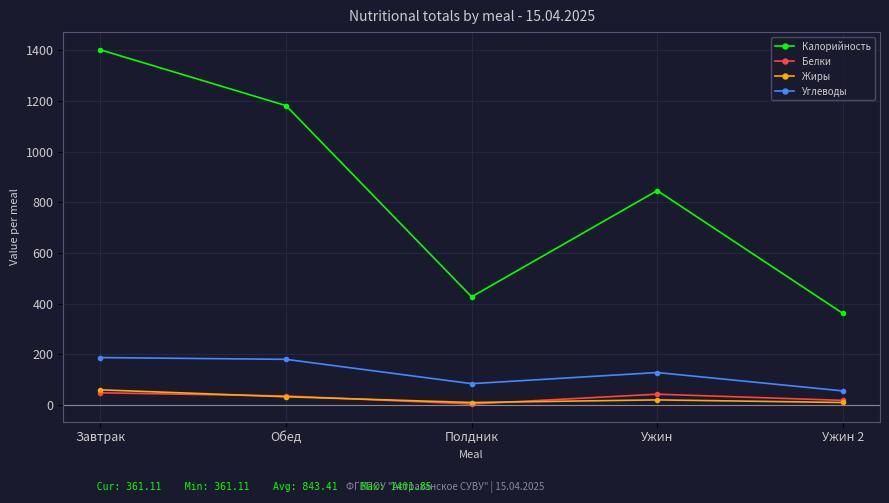

True or false: Жиры and Углеводы intersect in this chart.

False